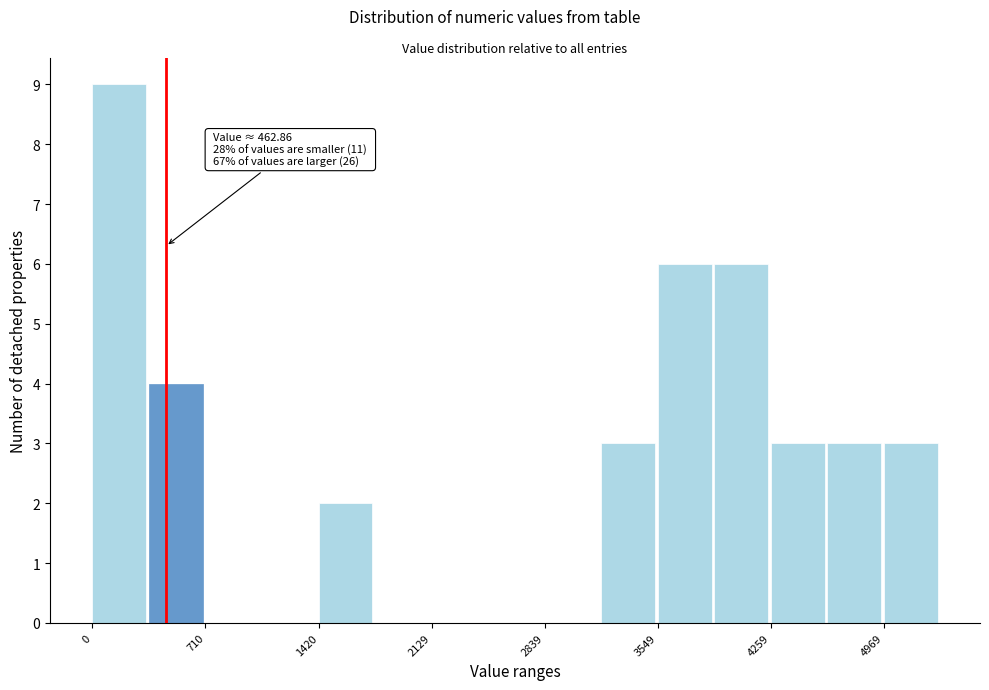

Read against the x-axis, roughly where is the centre of the tallest bar?

200